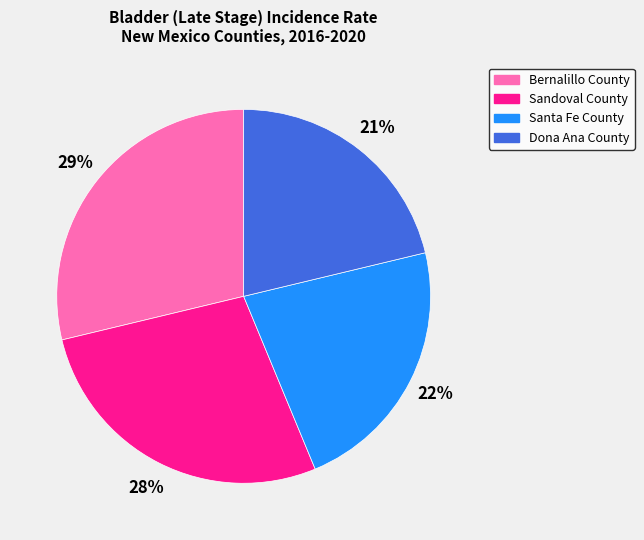

Count the number of slices in the pie.

4